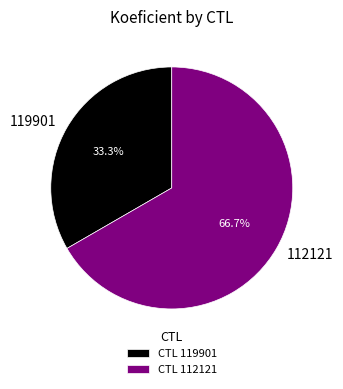

Is there any slice that represents more than half of the pie?

Yes